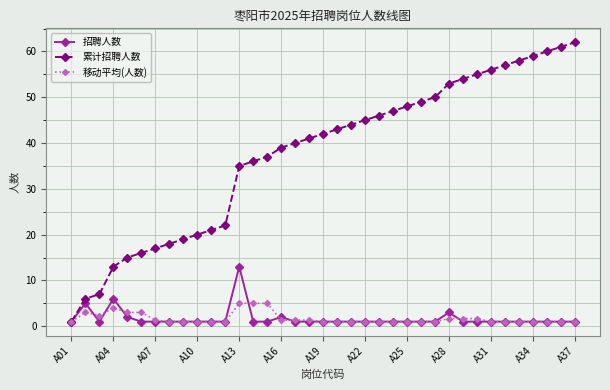

Which series has the largest total across all categories?

累计招聘人数